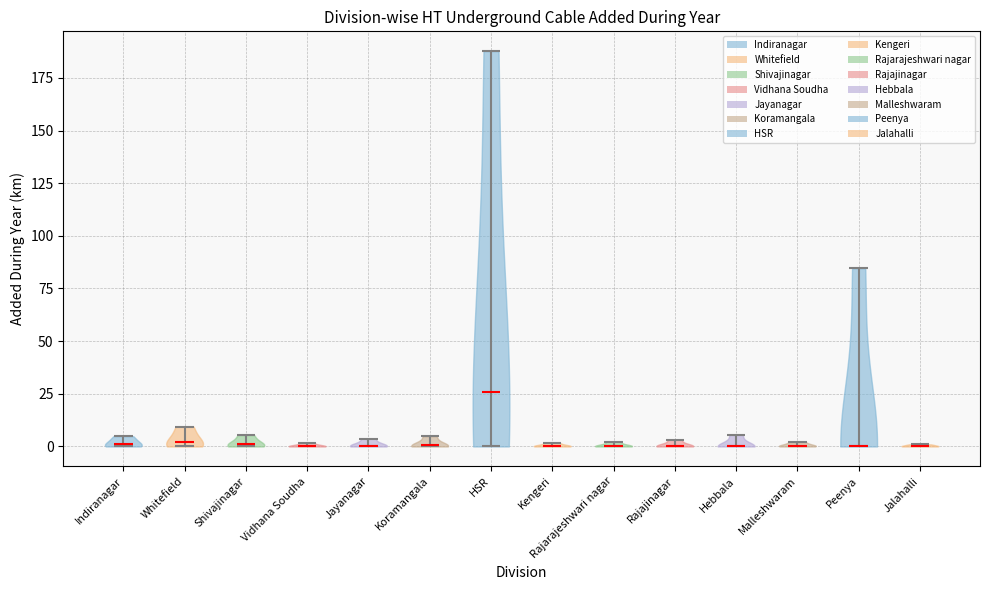

Reading left to right, read every violin against the y-axis: where its median line is, and the lowest and highest points it reaches. The values are not printed on the chart, so give them approximately, as read against the axis.

Indiranagar: median line 0, lowest point 0, highest point 5
Whitefield: median line 0, lowest point 0, highest point 10
Shivajinagar: median line 0, lowest point 0, highest point 5
Vidhana Soudha: median line 0, lowest point 0, highest point 0
Jayanagar: median line 0, lowest point 0, highest point 5
Koramangala: median line 0, lowest point 0, highest point 5
HSR: median line 25, lowest point 0, highest point 190
Kengeri: median line 0, lowest point 0, highest point 0
Rajarajeshwari nagar: median line 0, lowest point 0, highest point 0
Rajajinagar: median line 0, lowest point 0, highest point 5
Hebbala: median line 0, lowest point 0, highest point 5
Malleshwaram: median line 0, lowest point 0, highest point 0
Peenya: median line 0, lowest point 0, highest point 85
Jalahalli: median line 0, lowest point 0, highest point 0